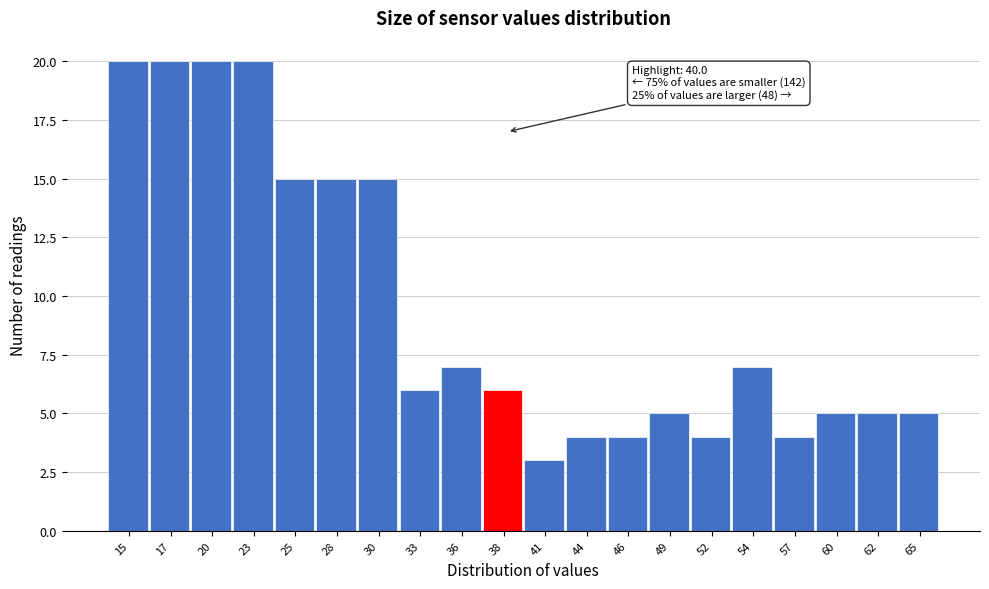

Reading left to right, list all the values displayed in this chart.

15=20	17=20	20=20	23=20	25=15	28=15	30=15	33=6	36=7	38=6	41=3	44=4	46=4	49=5	52=4	54=7	57=4	60=5	62=5	65=5